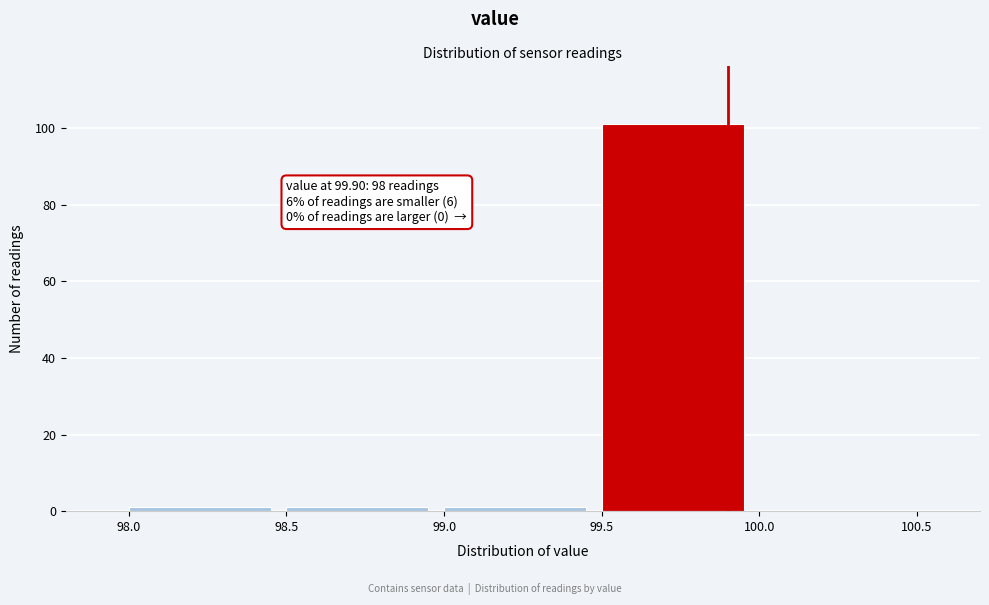

Which range on the x-axis has the tallest bar?

99.5 to 100.0